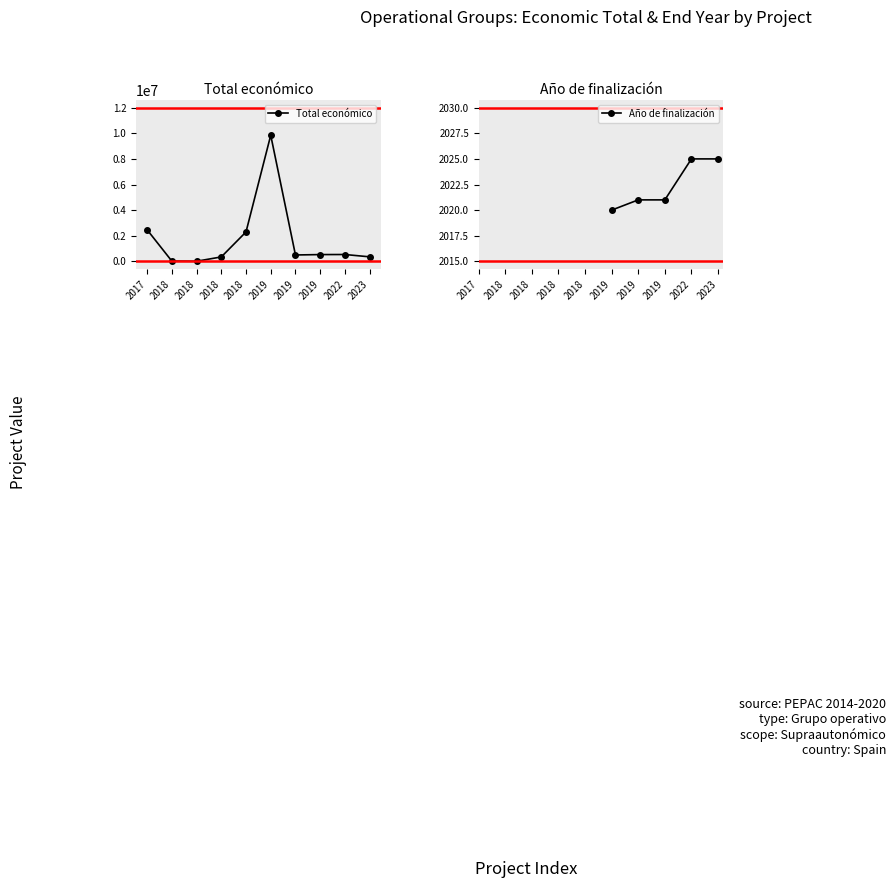

Rank the categories by value from lowest to highest.

2018, 2018, 2018, 2023, 2019, 2019, 2022, 2018, 2017, 2019